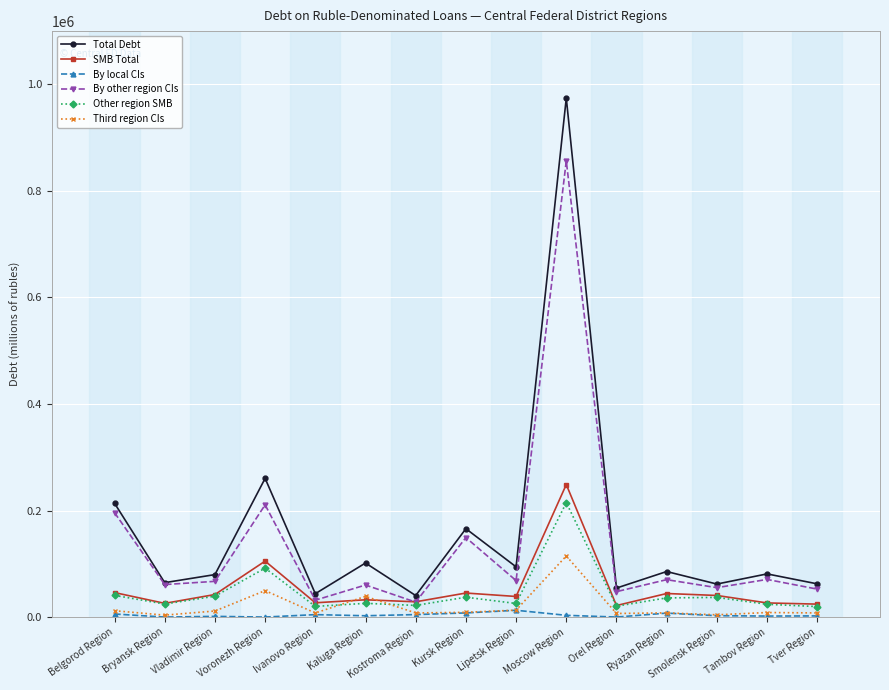

At how many categories does at least one series exceed 833360?

1